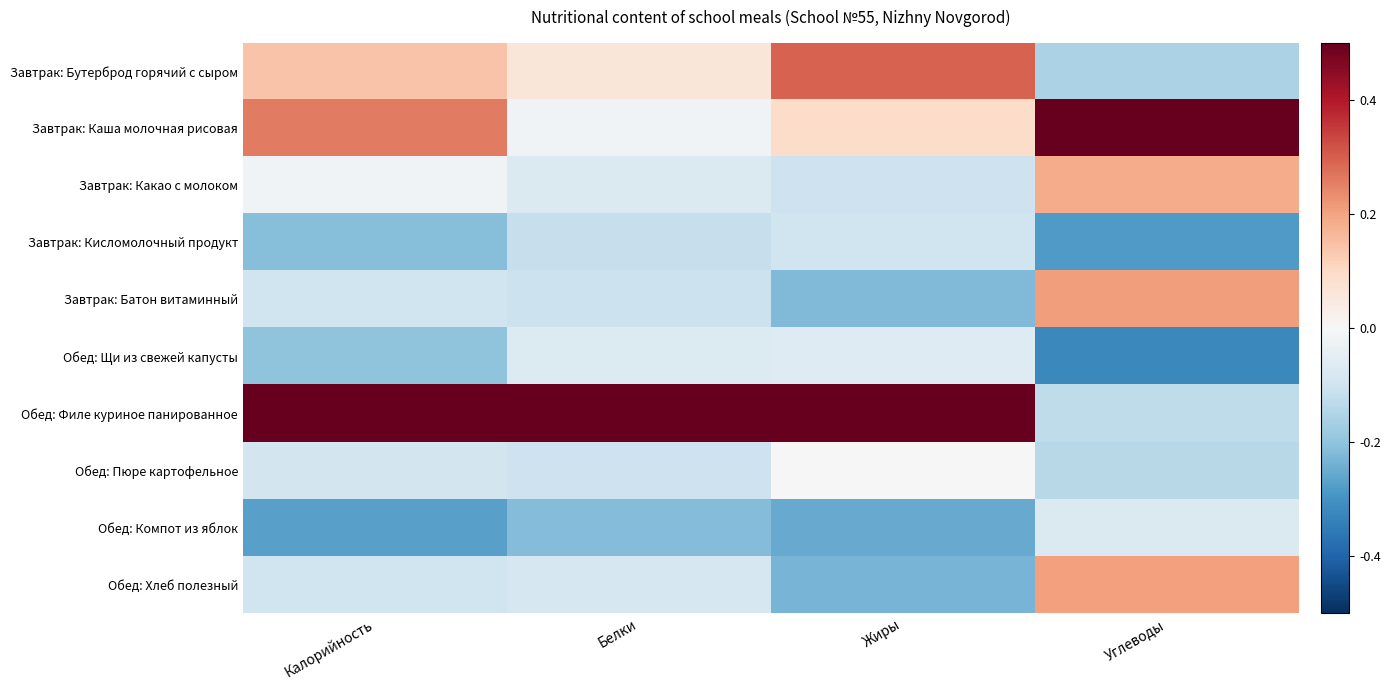

At which category is the sum across all series the highest?

Углеводы